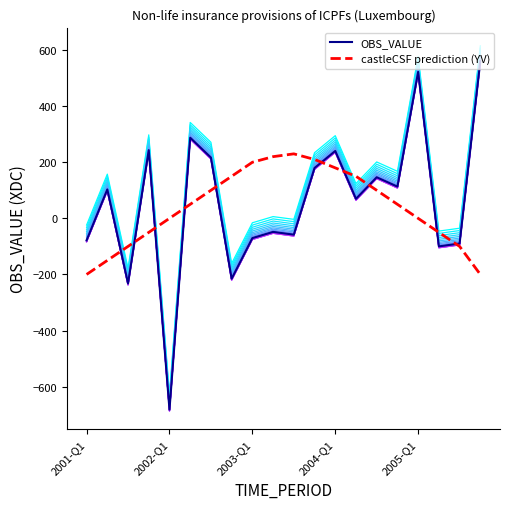

Is the value of OBS_VALUE at 17 greater than the value of castleCSF prediction (YV) at 14?

No